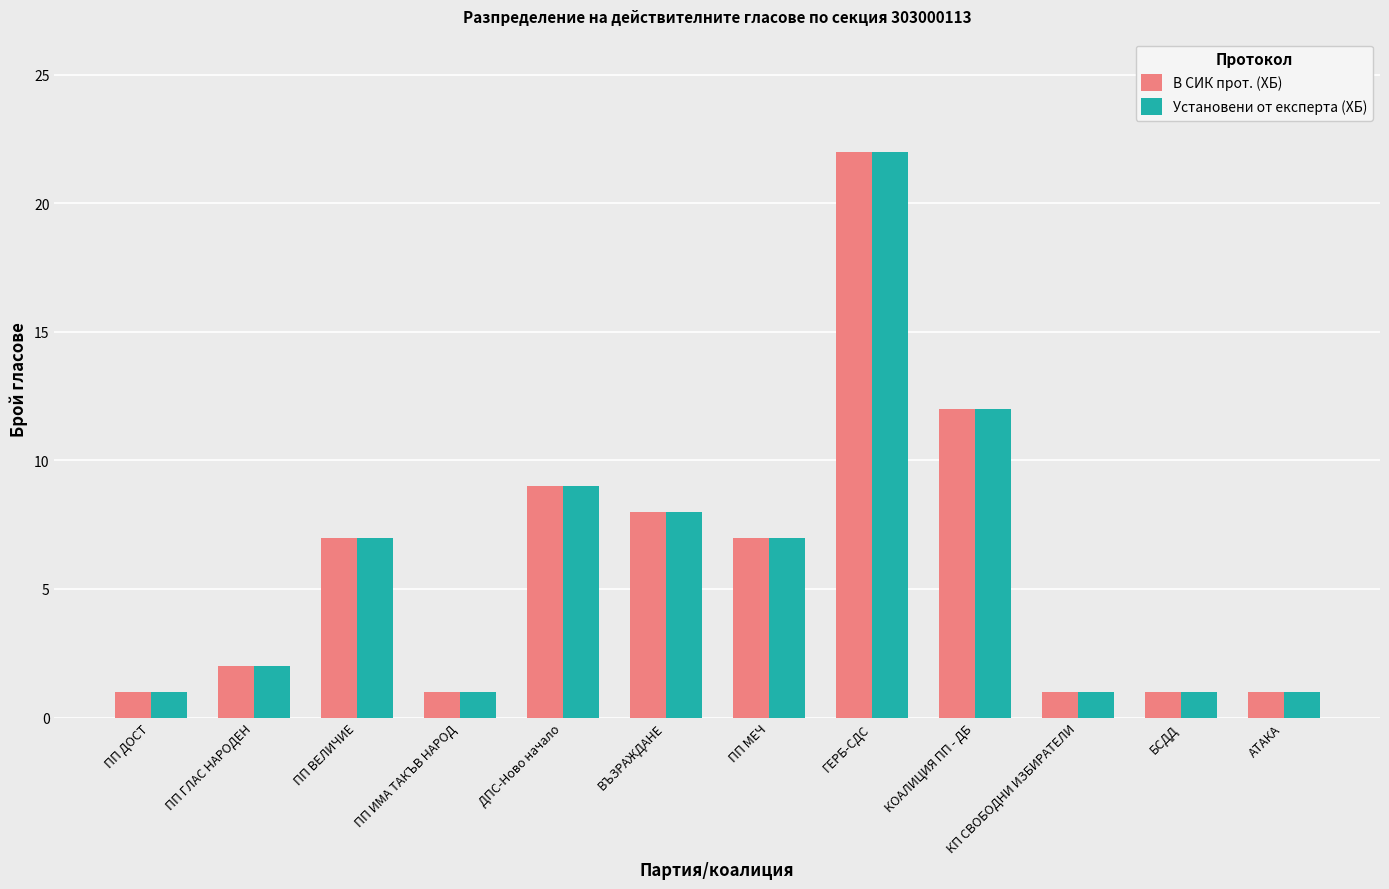

What are all the series names shown in the legend?

В СИК прот. (ХБ), Установени от експерта (ХБ)